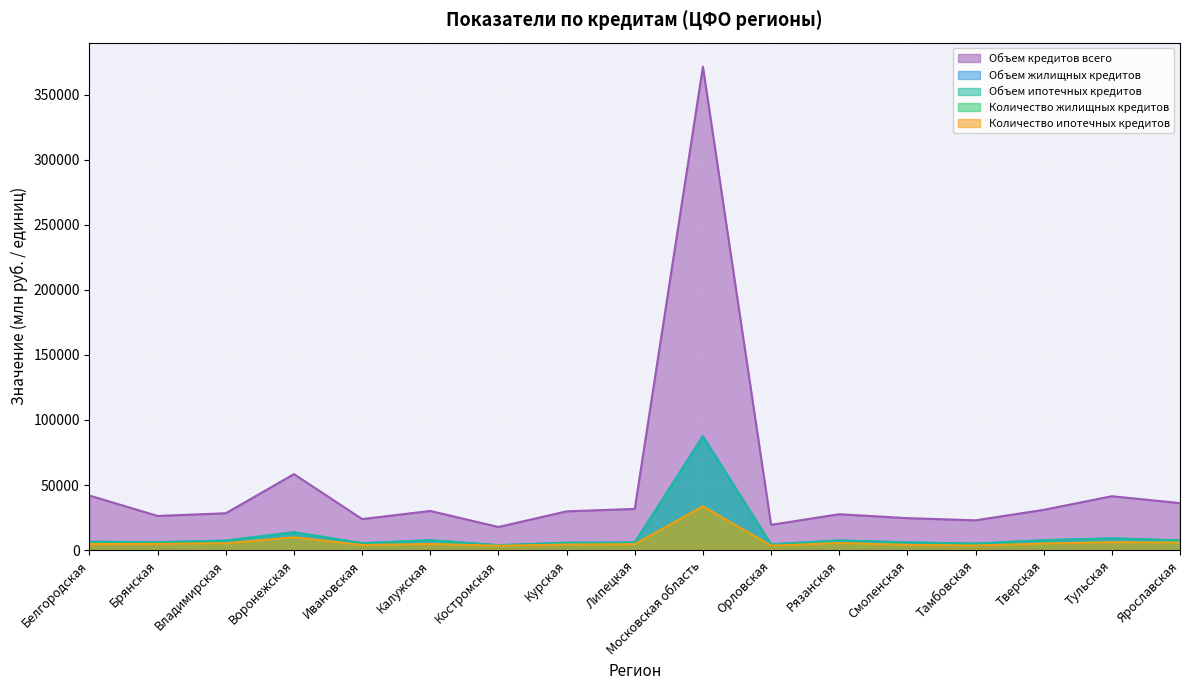

The Объем жилищных кредитов series shows 135750 at Московская область. True or false?

False